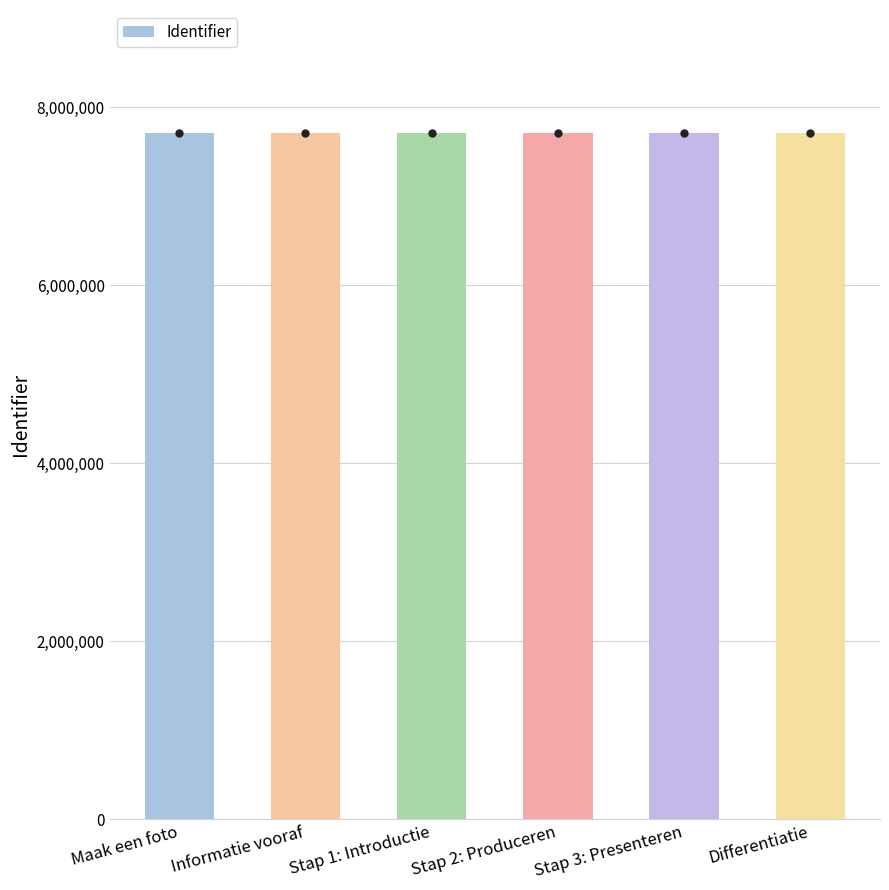

How many bars are there in total?

6